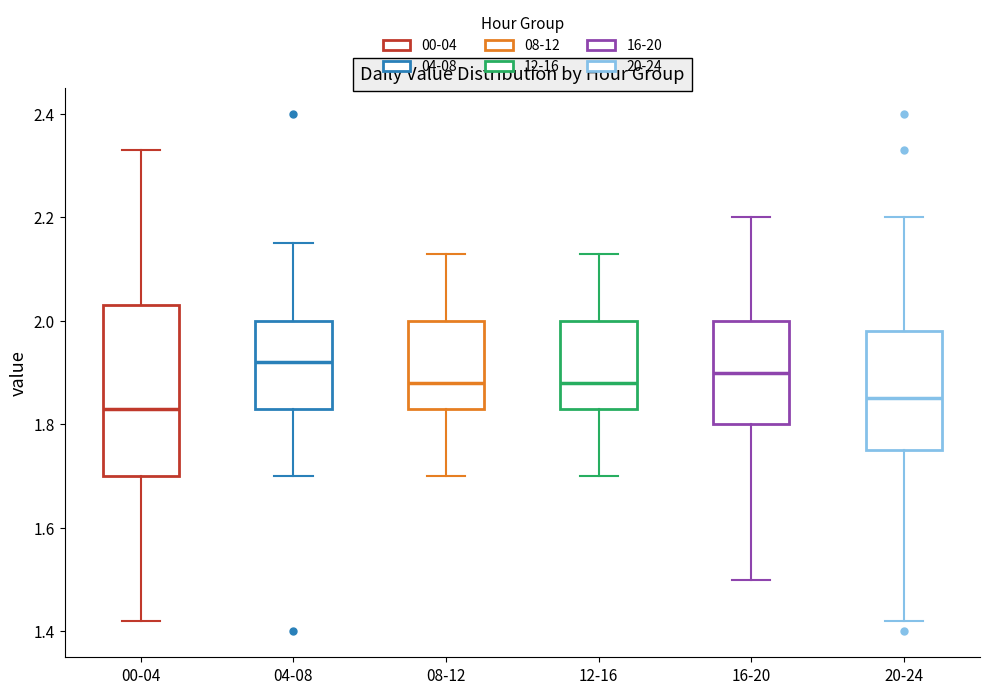

Comparing the boxes themselves (not the whiskers), which one is the tallest?

00-04